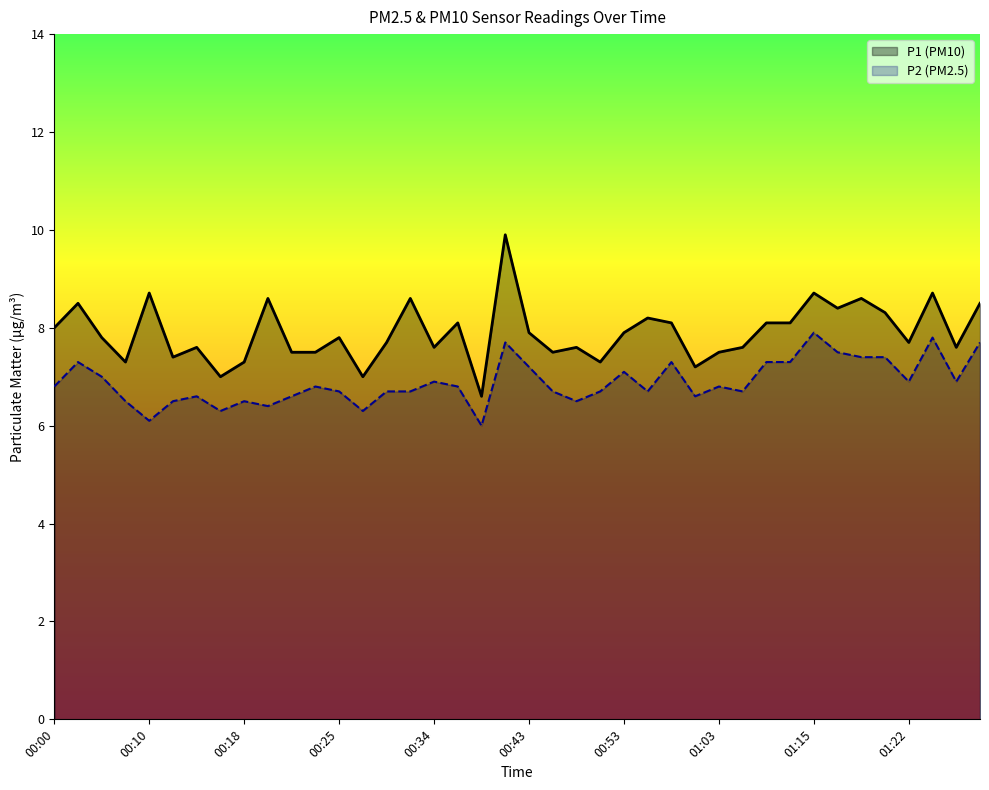

What is the difference between the maximum and second lowest values in the P1 series?

2.9